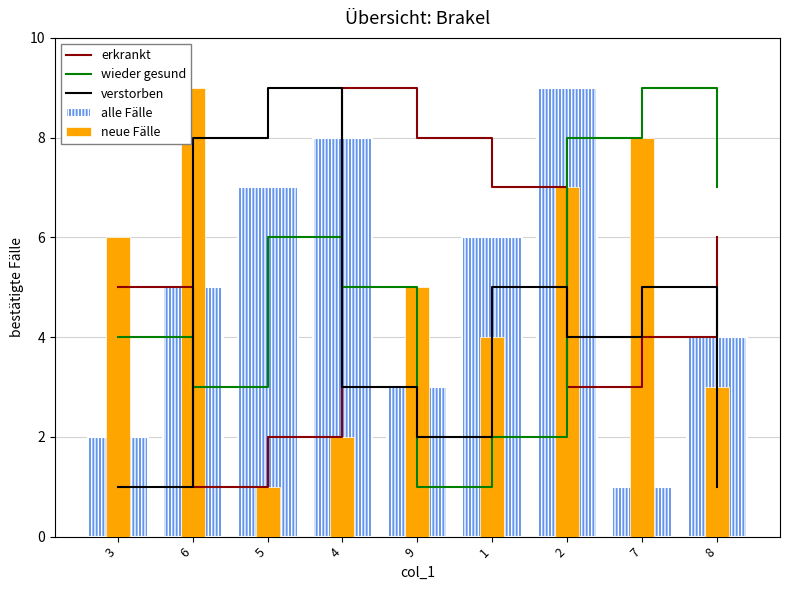

Where does the erkrankt series first go above 5?

4